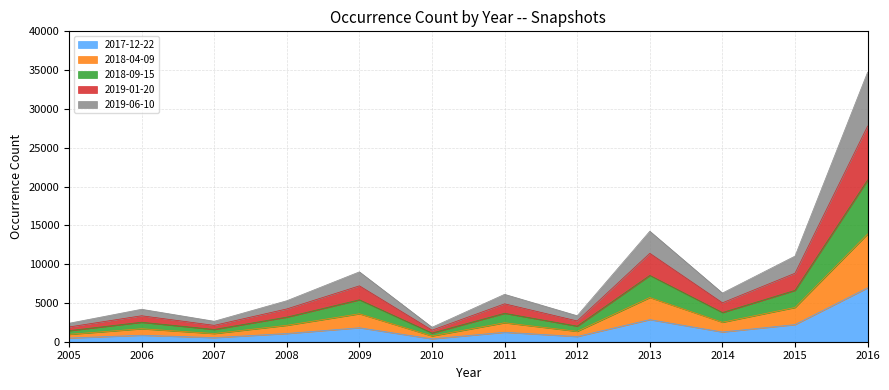

Between 2014 and 2008, which is larger?

2014